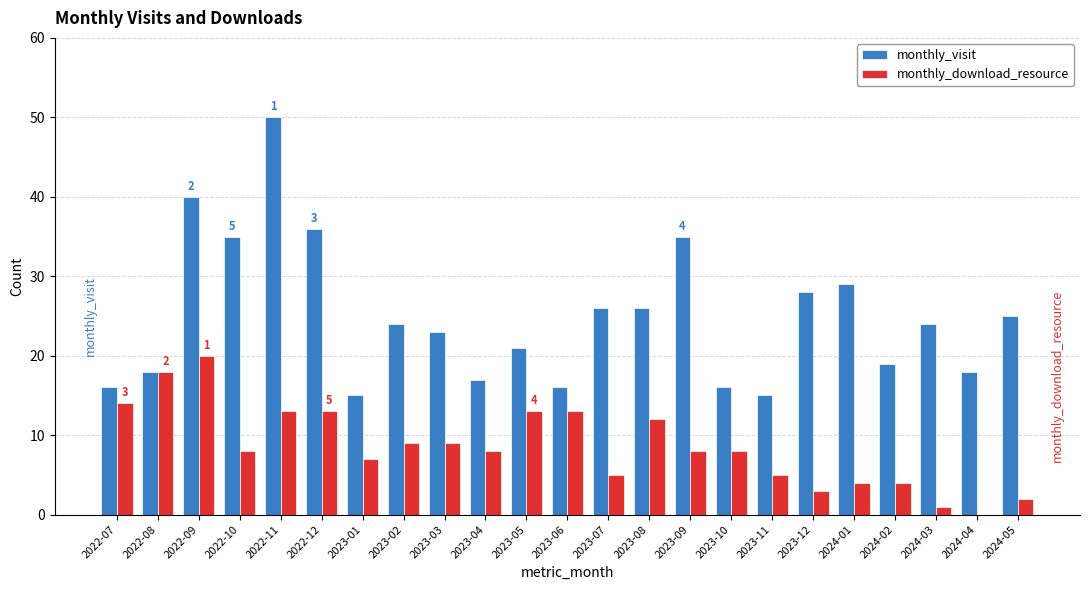

Which series has the largest total across all categories?

monthly_visit